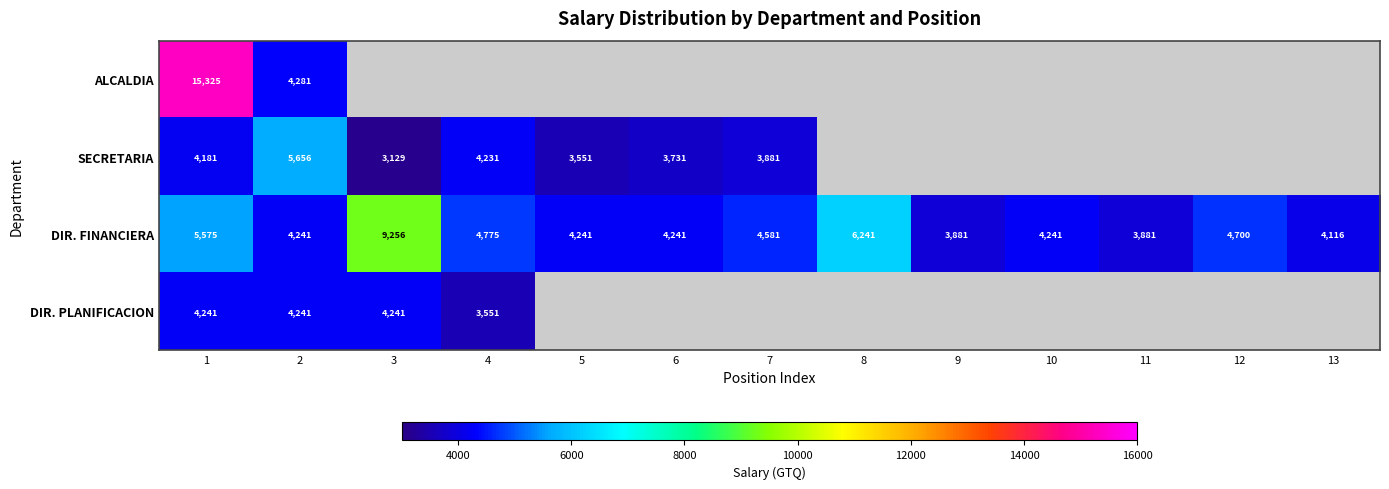

The value of SECRETARIA at 2 is 8247. True or false?

False